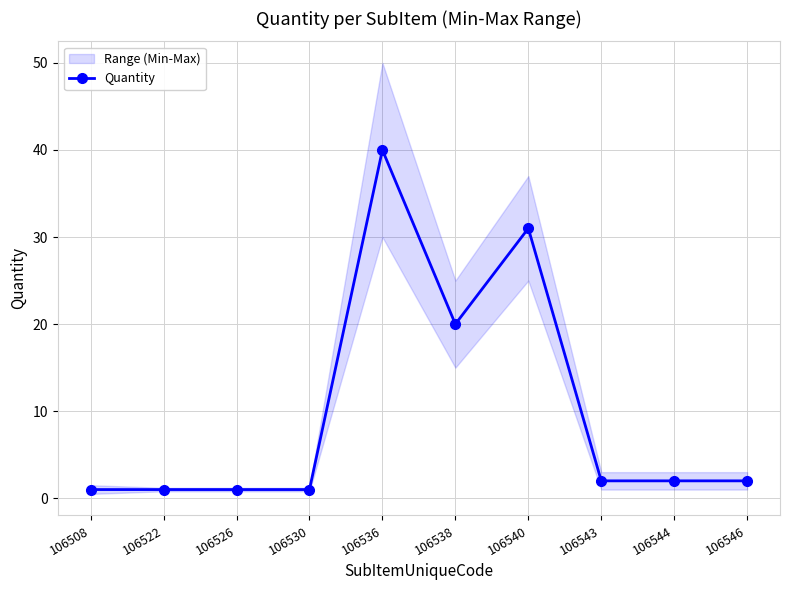

Reading left to right, transcribe all the data shown in this chart.

106508=1	106522=1	106526=1	106530=1	106536=40	106538=20	106540=31	106543=2	106544=2	106546=2